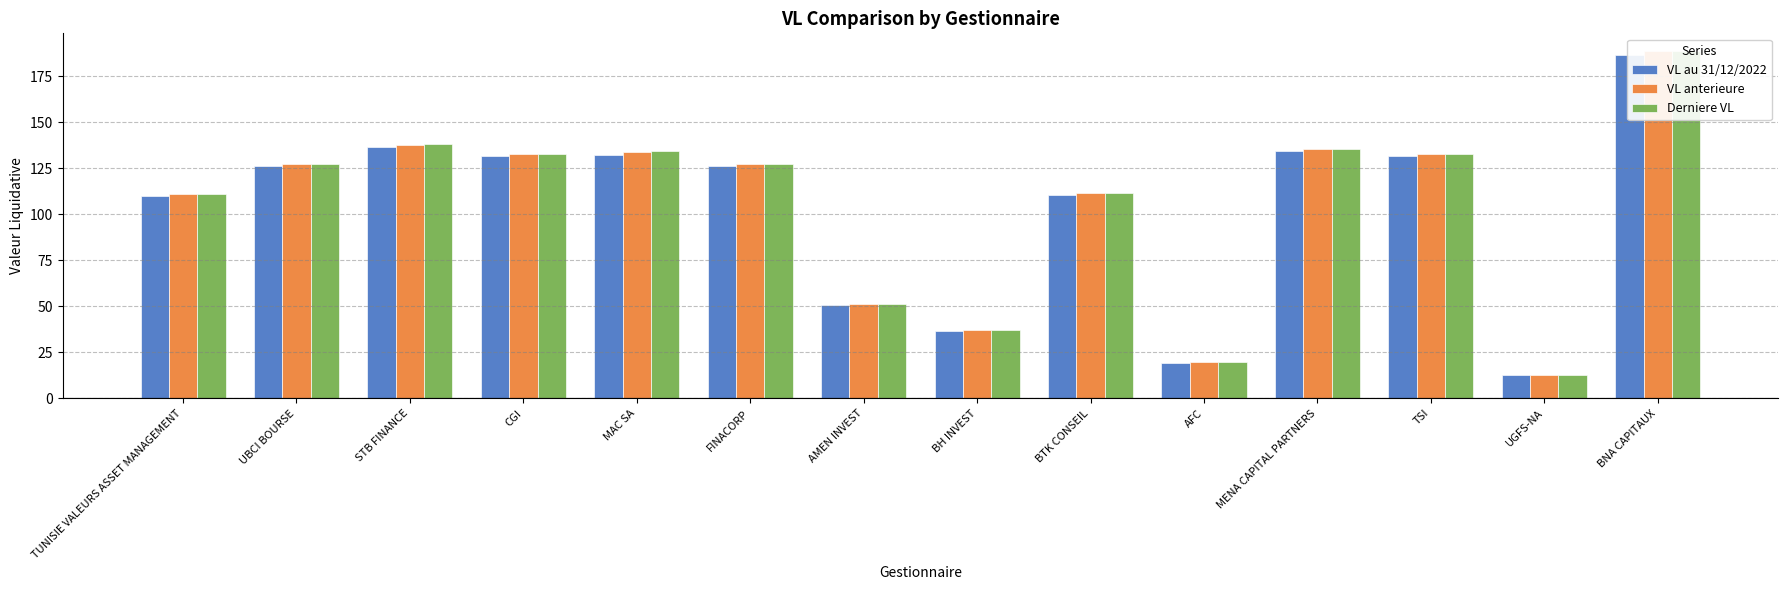

List the series in order of their peak value, highest first.

Derniere VL, VL anterieure, VL au 31/12/2022